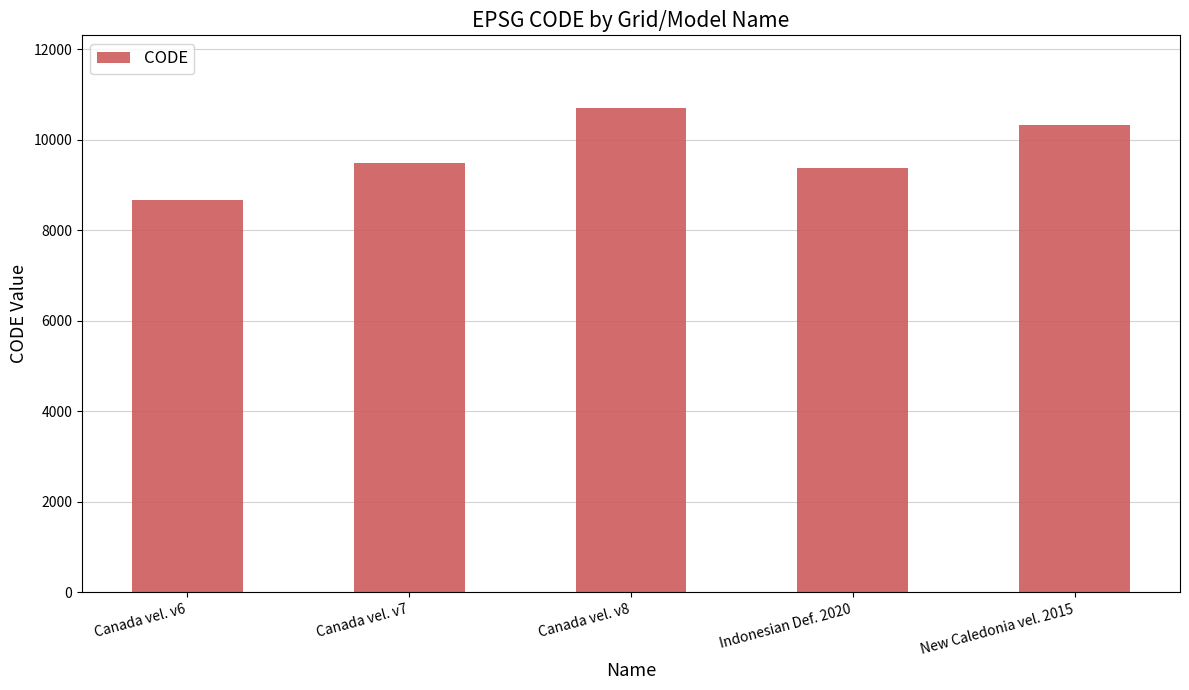

What is the value of the 2nd bar from the left?

9483